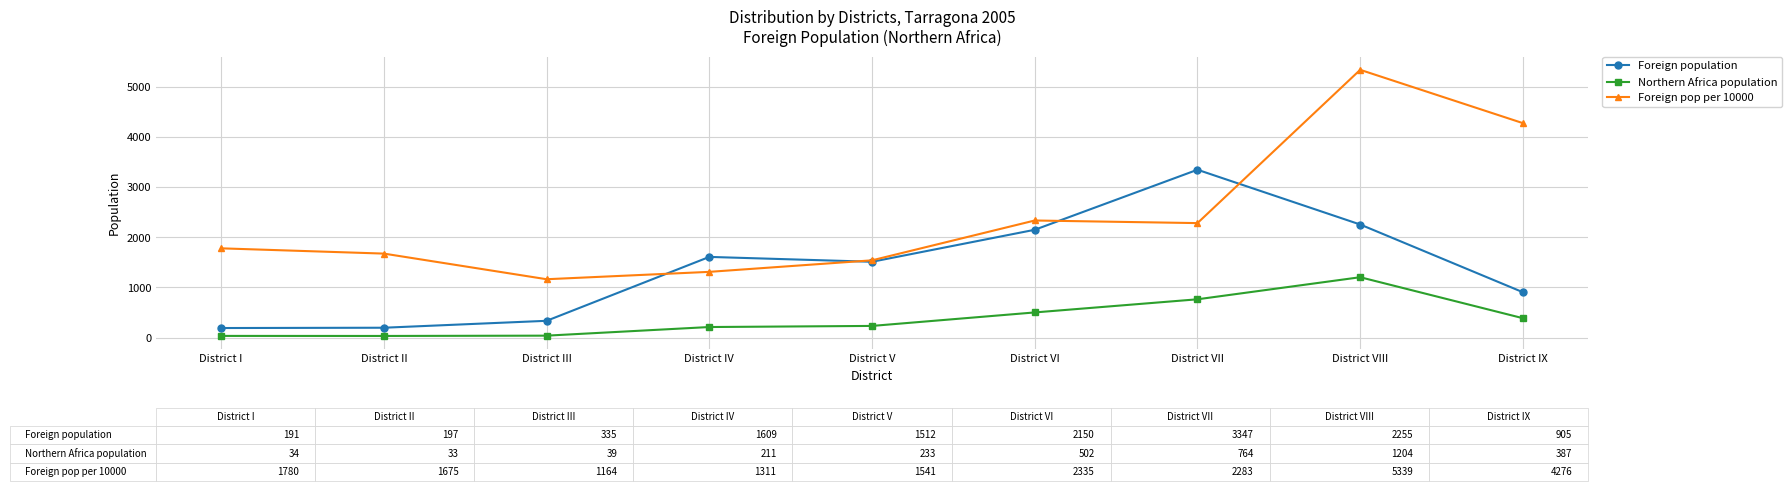

True or false: Foreign pop per 10000 has a value of 2335 at District VI.

True